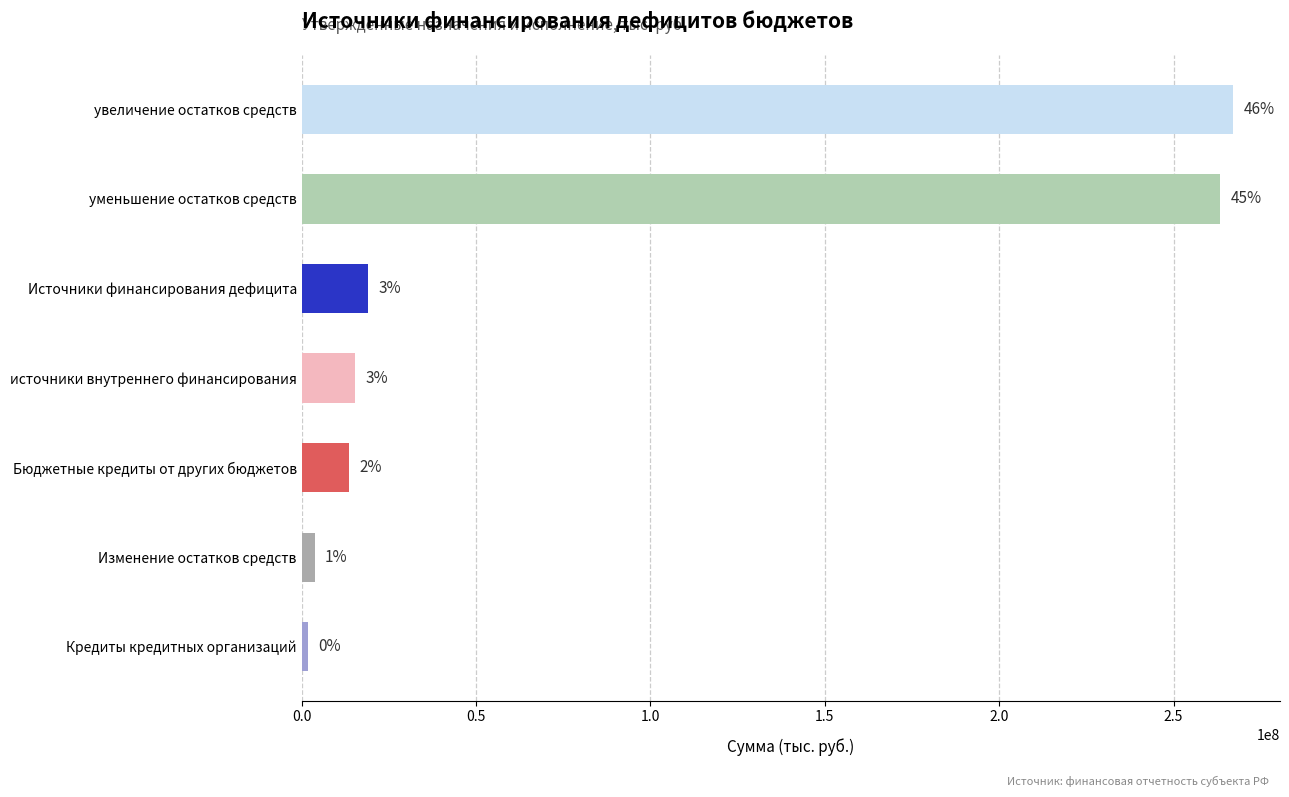

How many bars are there in total?

7